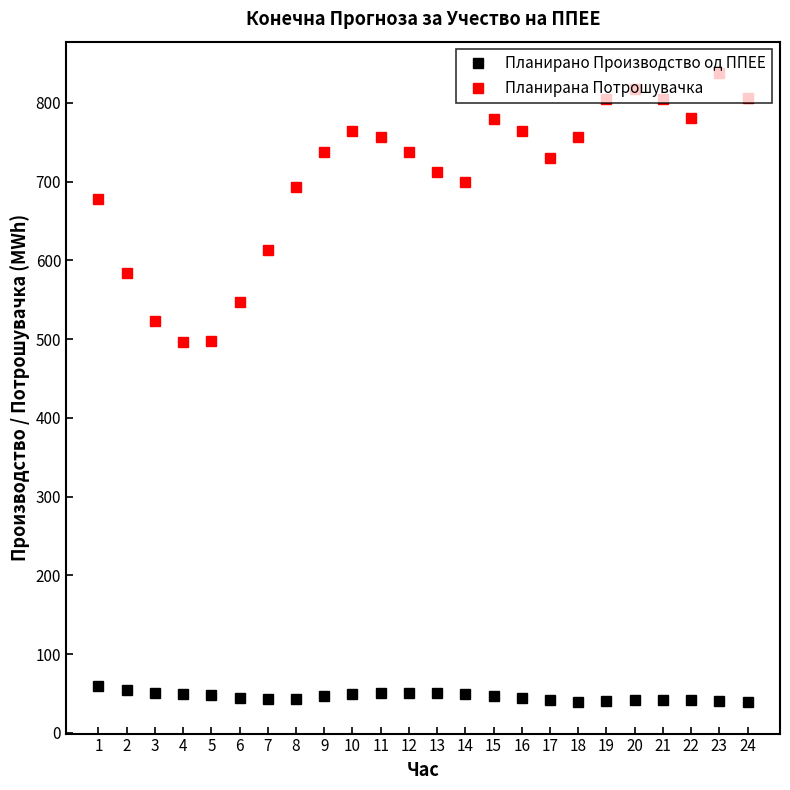

Is this an area chart (filled region under the line)?

No